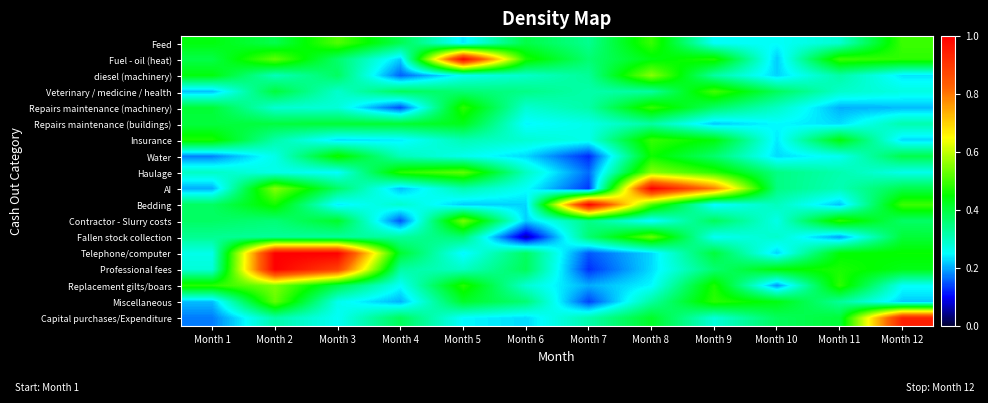

Rank the series at Month 7 from highest to lowest value.

Bedding, Fuel - oil (heat), Fallen stock collection, Contractor - Slurry costs, Feed, diesel (machinery), Repairs maintenance (machinery), Veterinary / medicine / health, Capital purchases/Expenditure, Repairs maintenance (buildings), Insurance, Replacement gilts/boars, Haulage, Telephone/computer, Miscellaneous, AI, Professional fees, Water